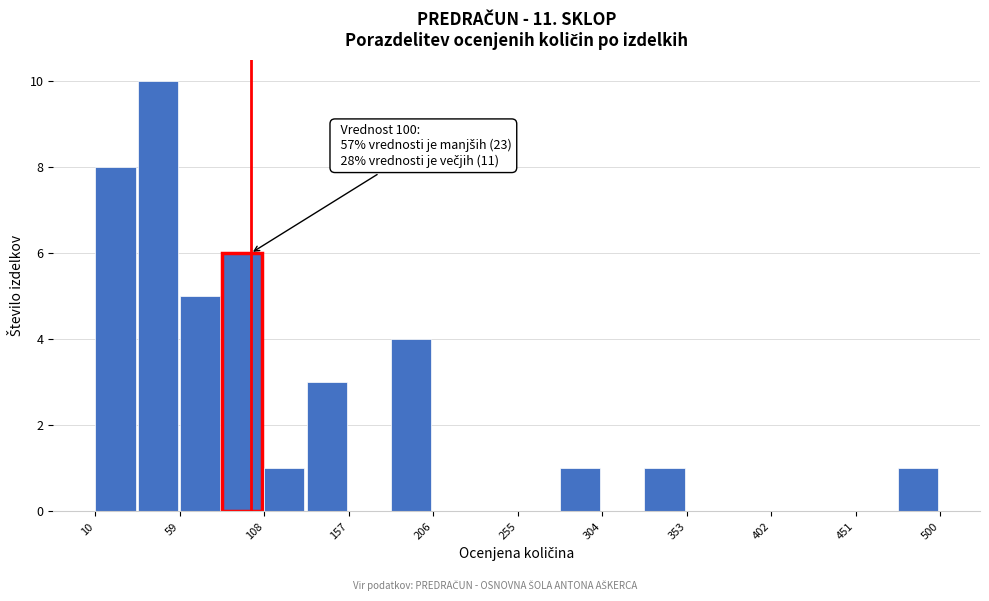

Which range on the x-axis has the tallest bar?

34.5 to 59.0